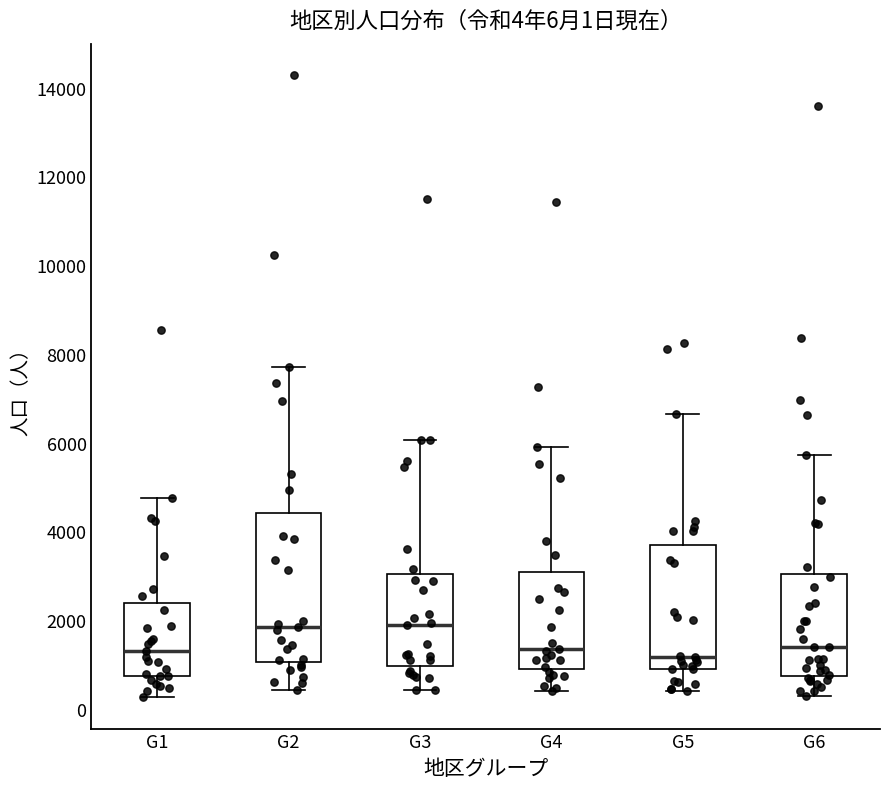

Comparing the boxes themselves (not the whiskers), which one is the tallest?

G2